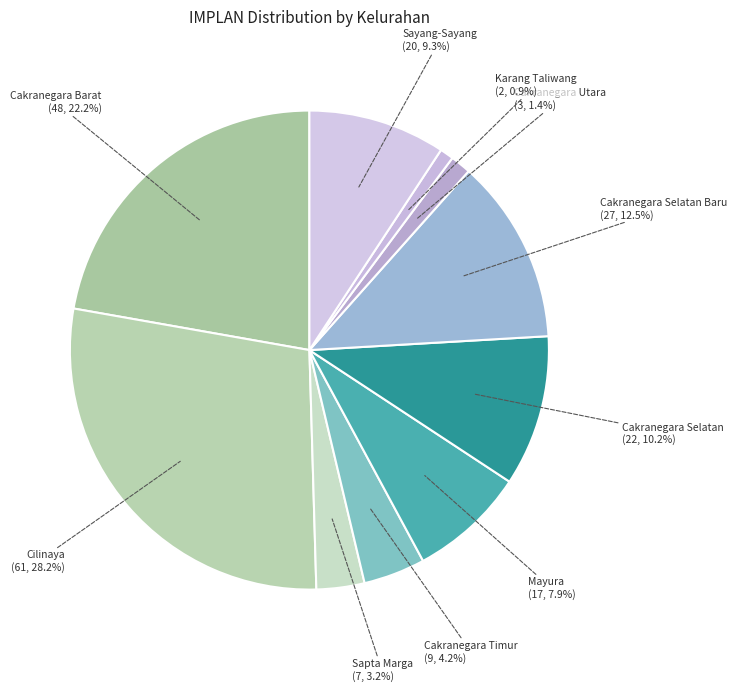

What is the largest slice in the pie chart?

Cilinaya